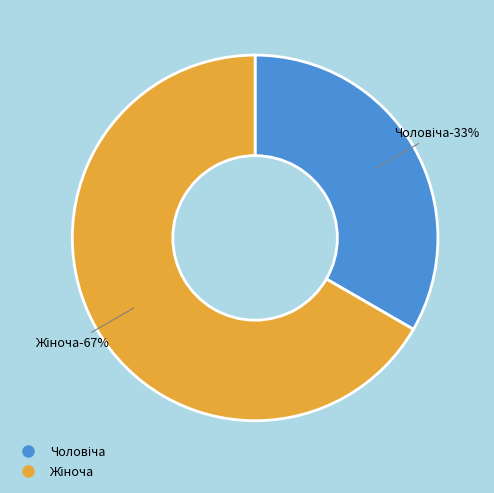

How much of the chart is everything except Жіноча?

33.3%